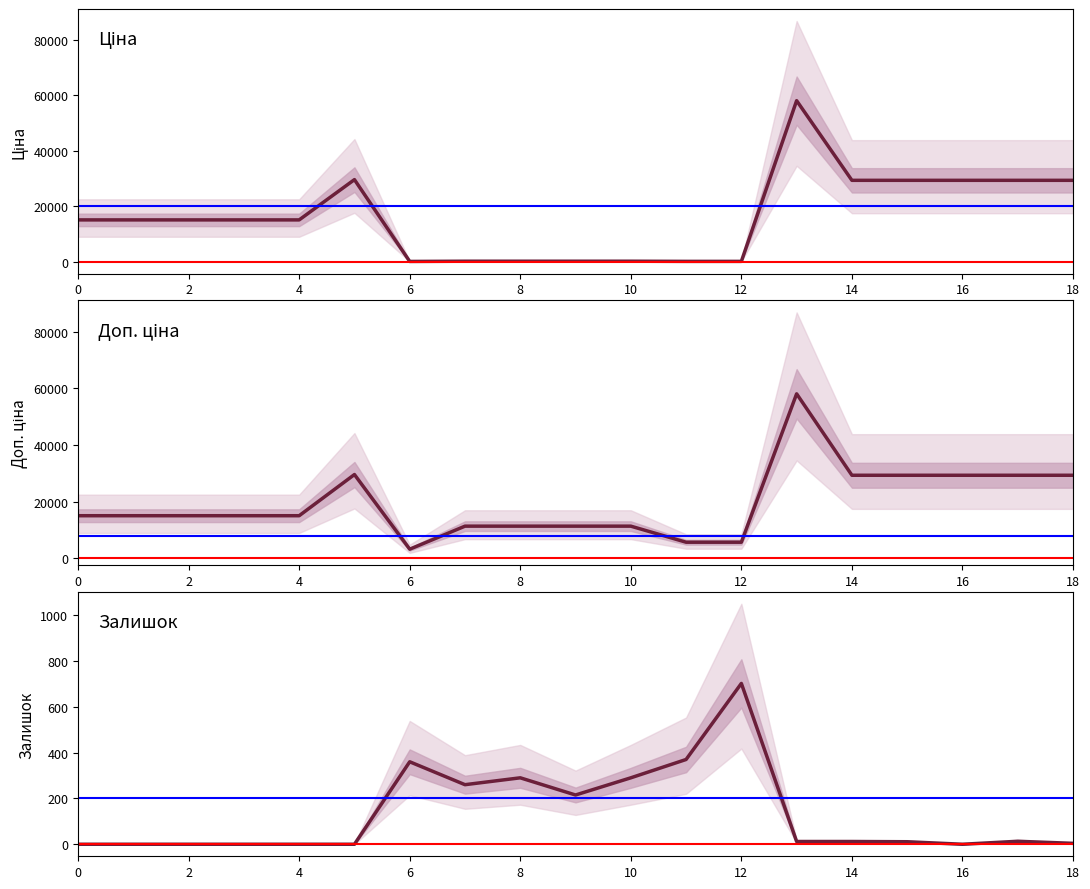

What is the total value across all series at 2?

30038.4